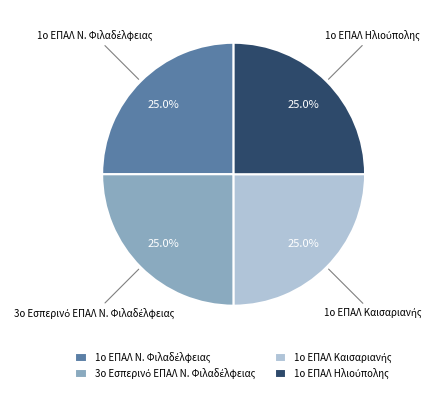

Count the number of slices in the pie.

4